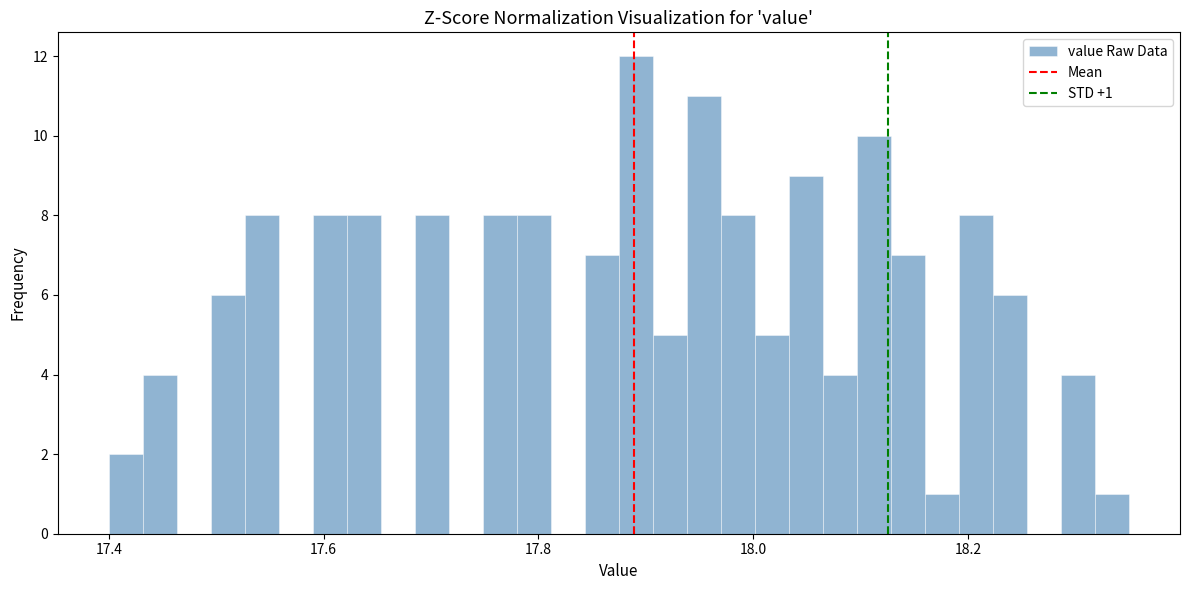

Read against the x-axis, roughly where is the centre of the tallest bar?

17.90